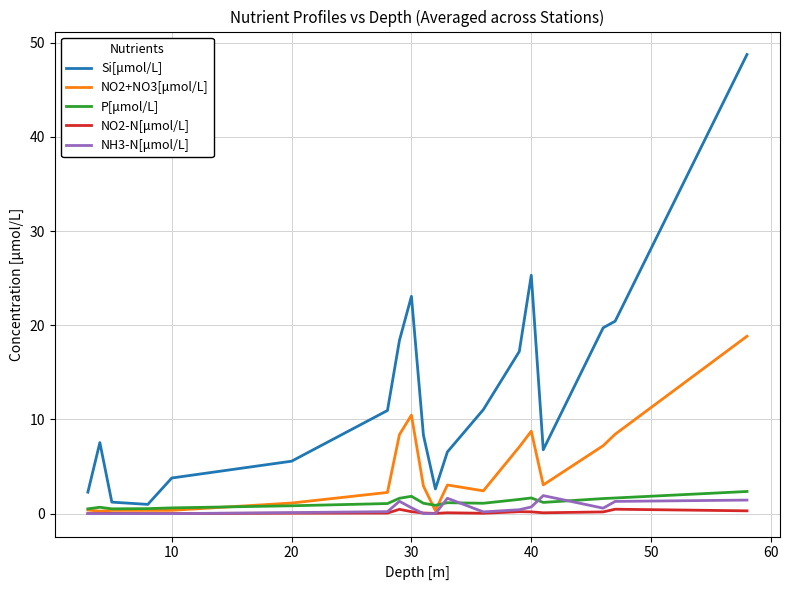

Which series has the largest range (max minus min)?

Si[μmol/L]